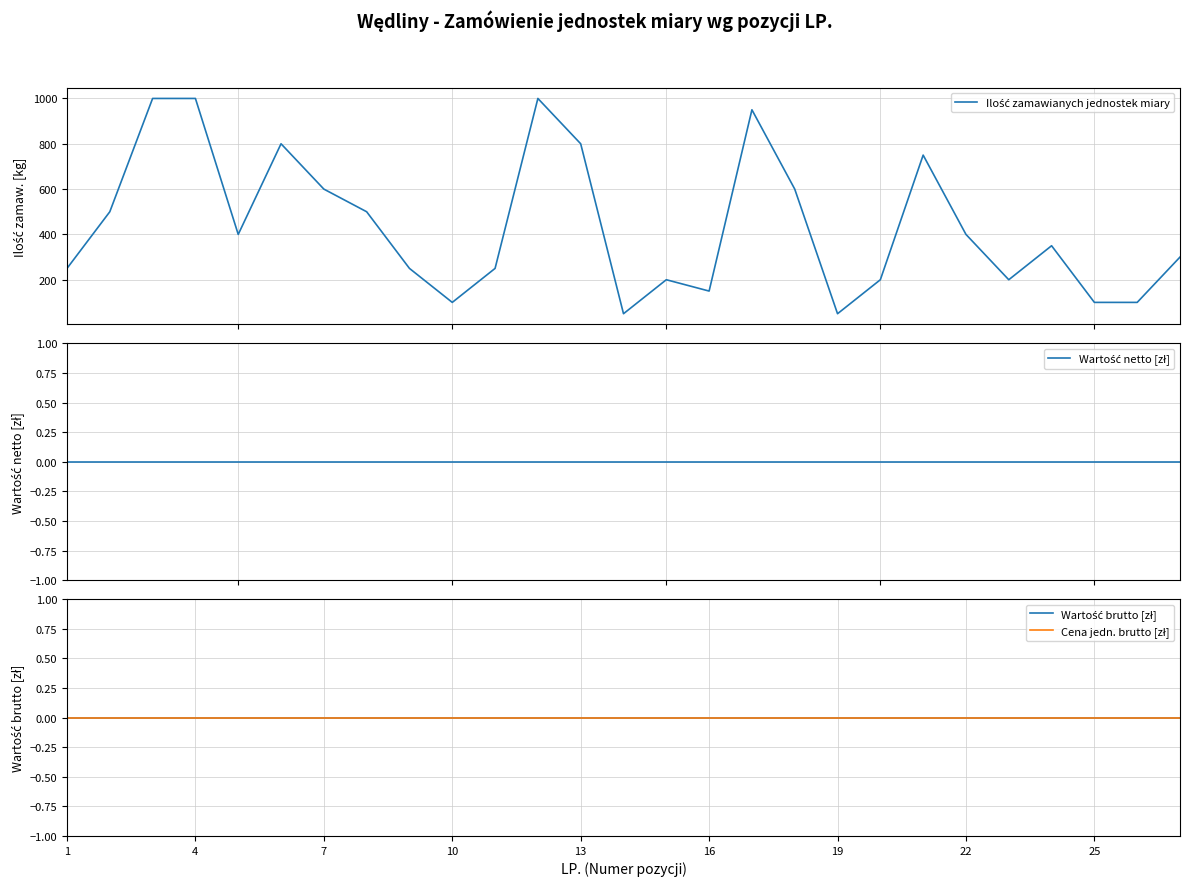

Where is Wartość brutto [zł] nearest to the value 0?

1